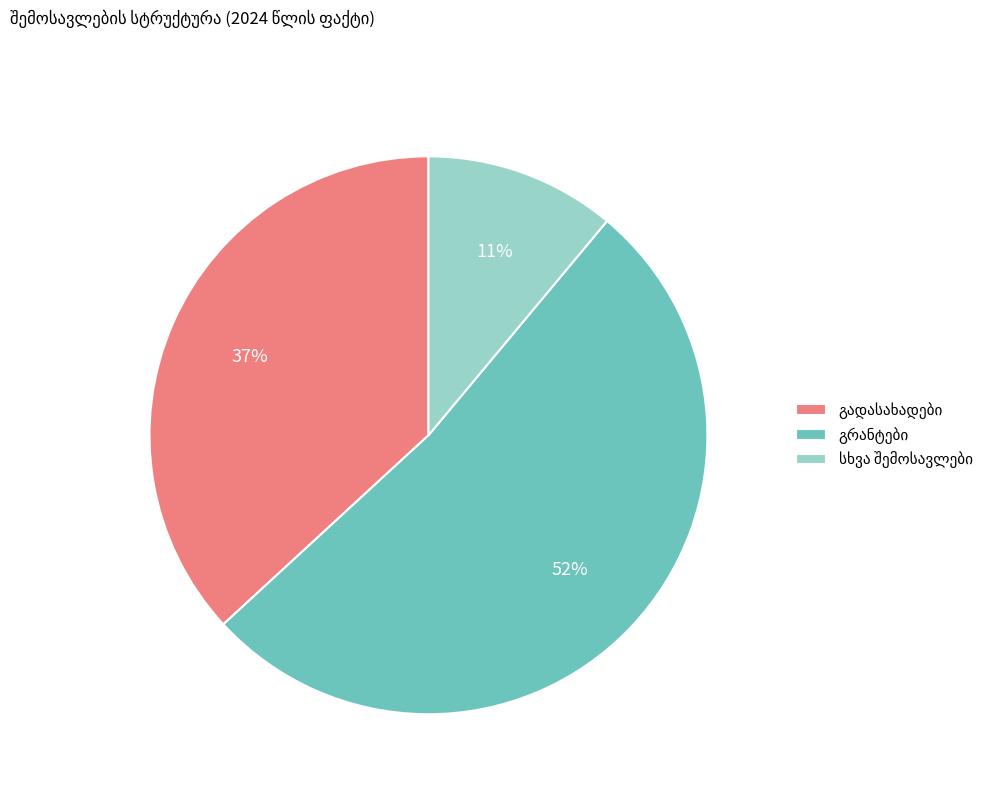

Is there any slice that represents more than half of the pie?

Yes